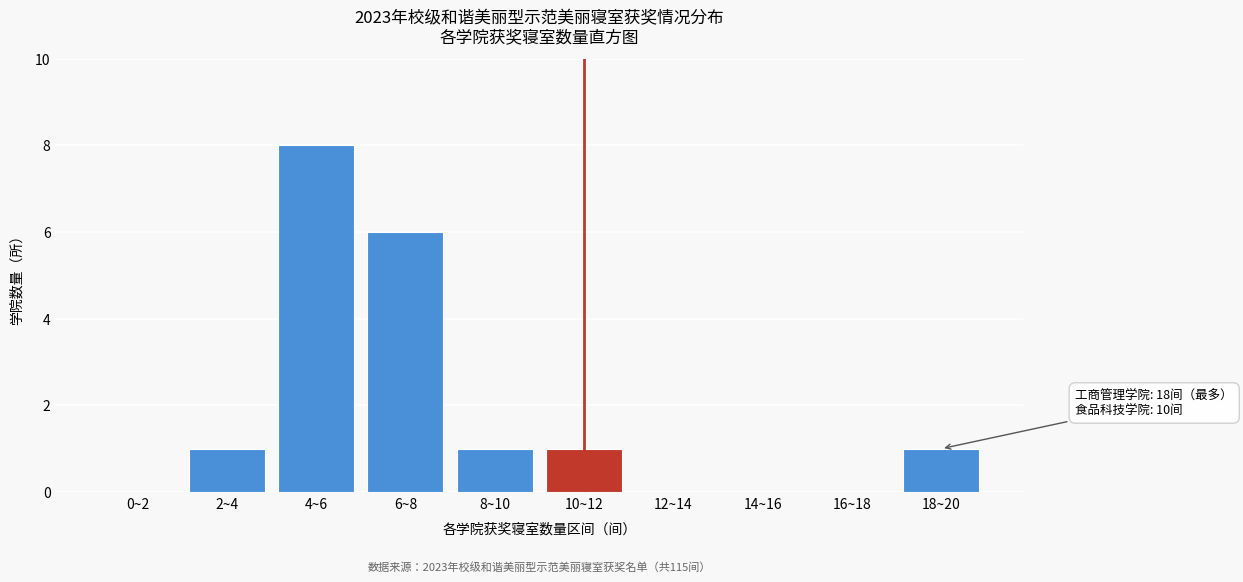

Reading left to right, transcribe all the data shown in this chart.

0~2=0	2~4=1	4~6=8	6~8=6	8~10=1	10~12=1	12~14=0	14~16=0	16~18=0	18~20=1